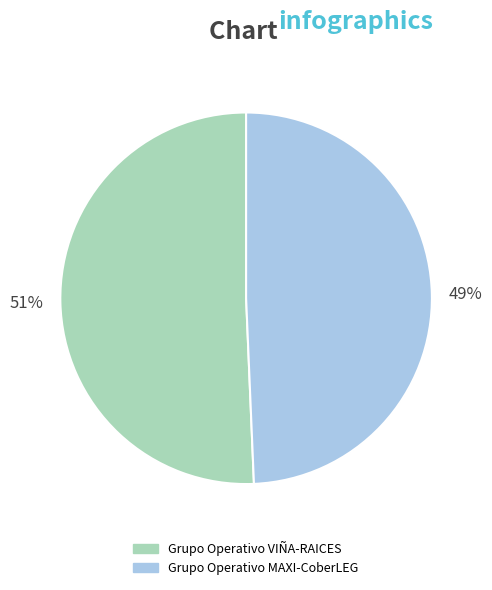

What percentage is the Grupo Operativo MAXI-CoberLEG slice, to the nearest percent?

49%